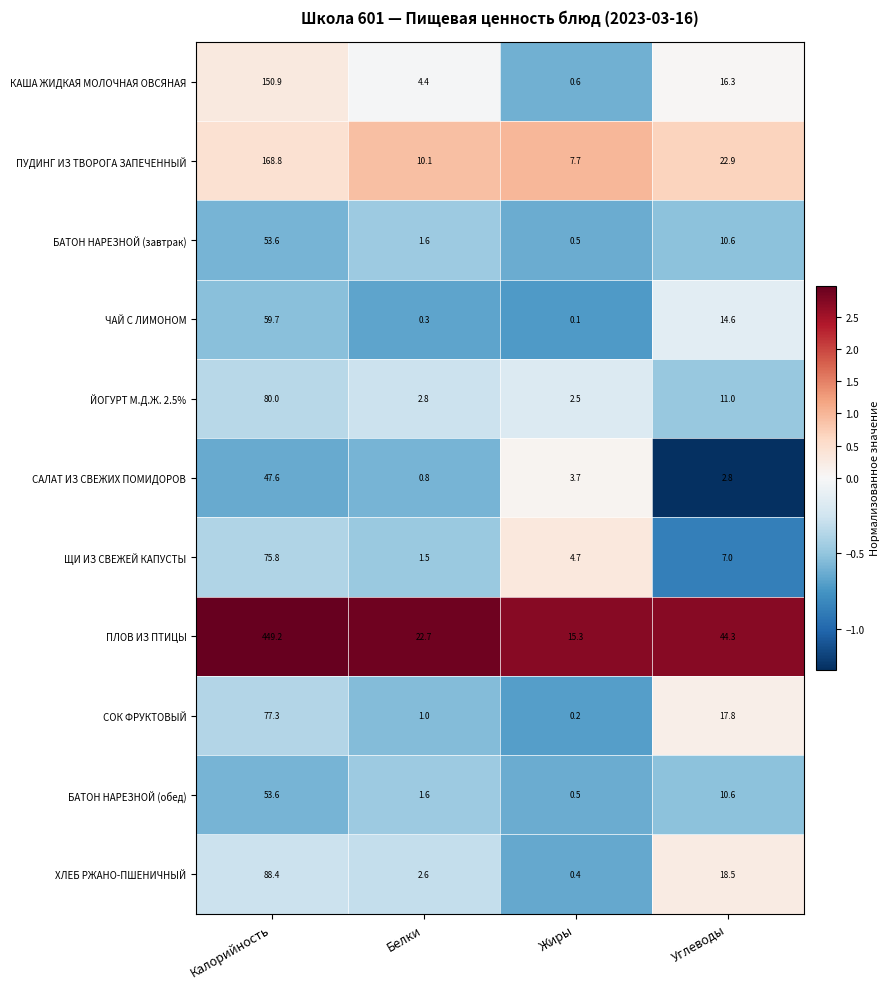

Is it true that ПЛОВ ИЗ ПТИЦЫ equals 15.3 at Жиры?

True